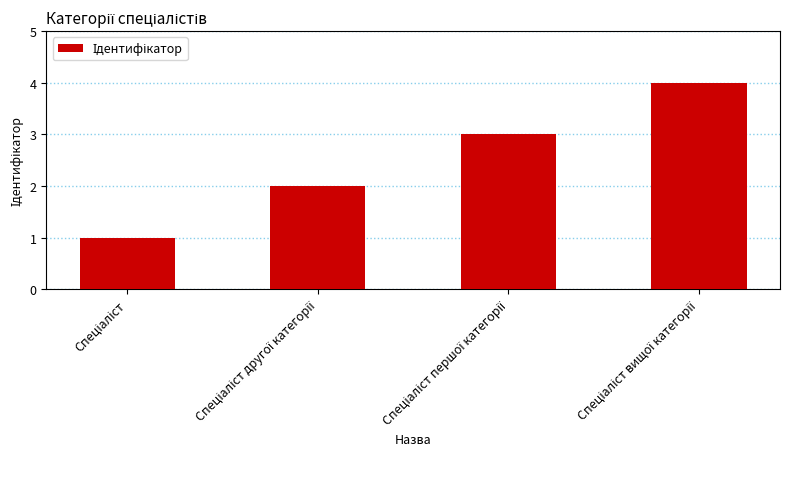

What is the difference between the maximum and minimum values?

3